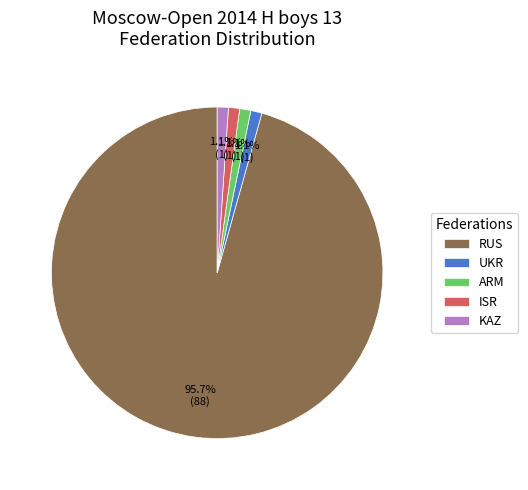

Do ARM and UKR together represent more than half of the pie?

No